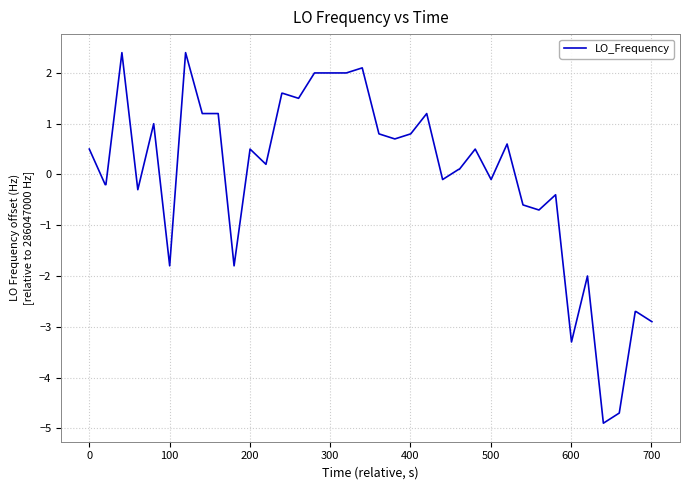

True or false: there are more than 2 points higher than both neighbors.

True